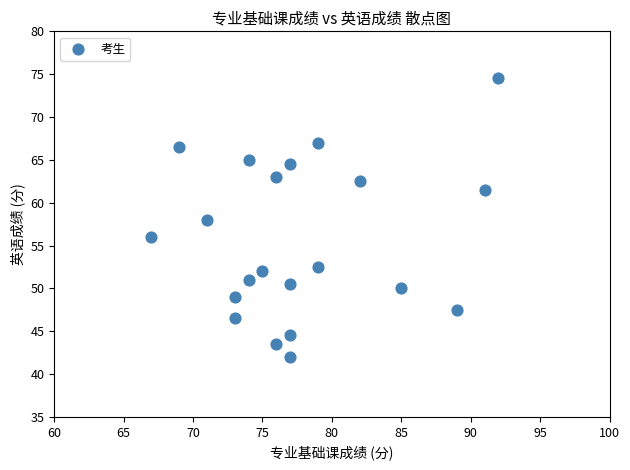

What is the range of X values (max minus min)?

25.0